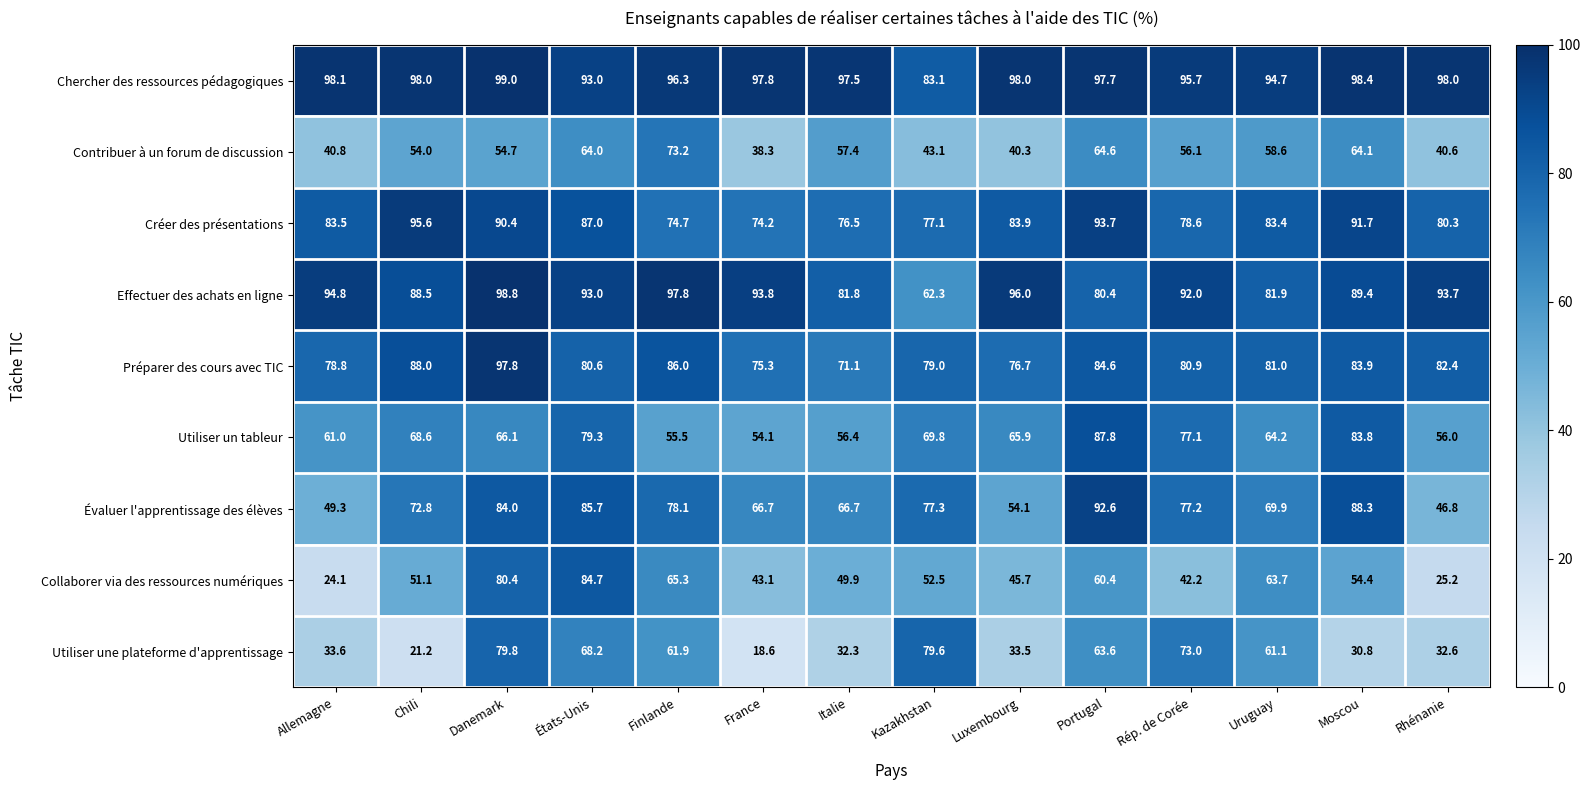

What is the spread (max minus min) of values at États-Unis?

29.0